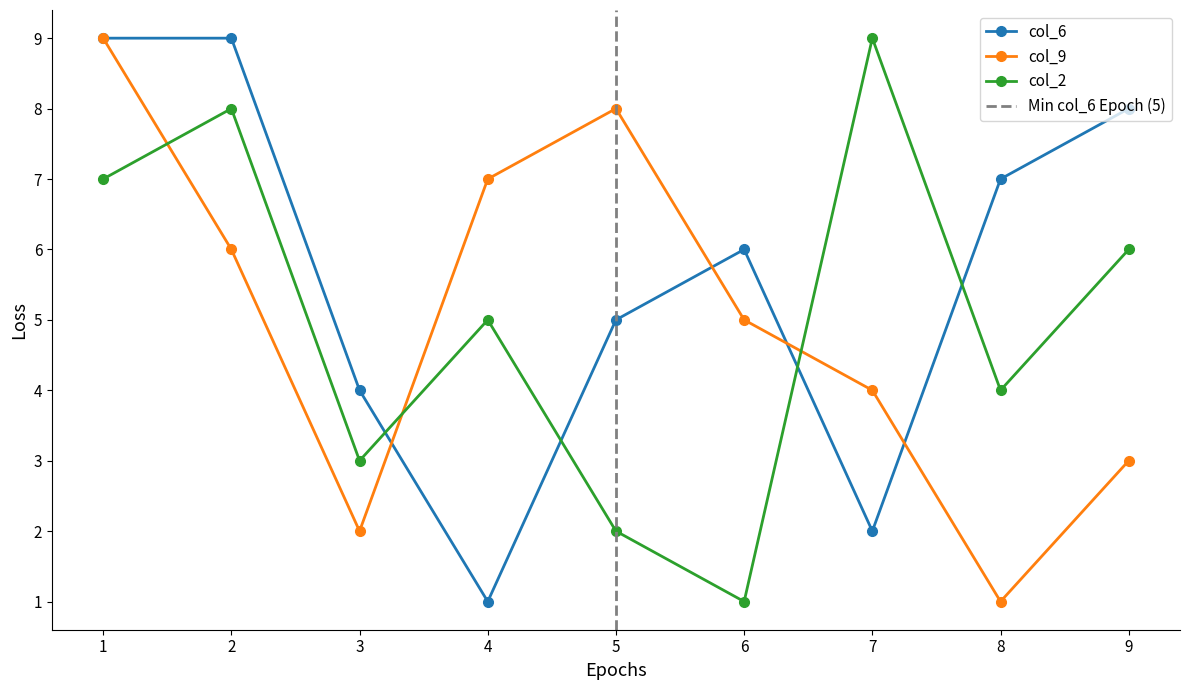

What is the value of the col_6 point at the 7th from the left?

2